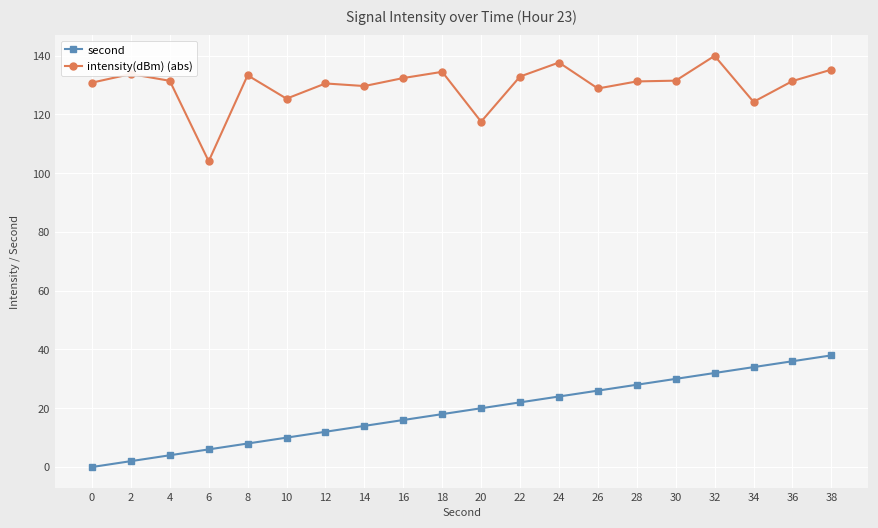

What is the spread (max minus min) of values at 28?

103.2